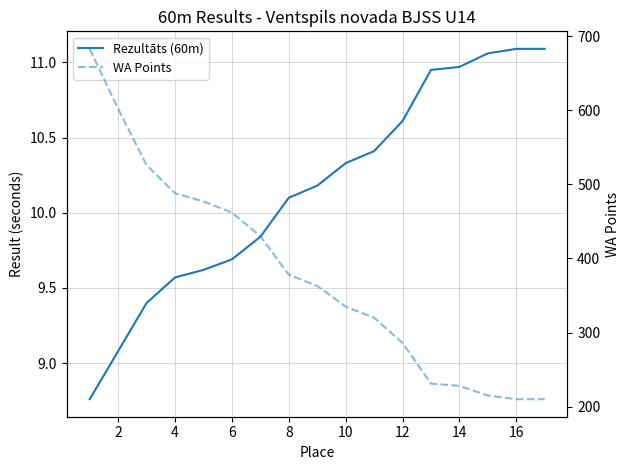

What is the average value of the Rezultāts (60m) series?

10.2